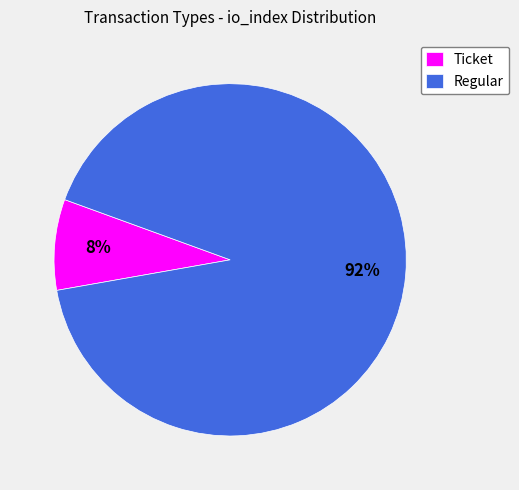

Rank the categories by value from highest to lowest.

Regular, Ticket